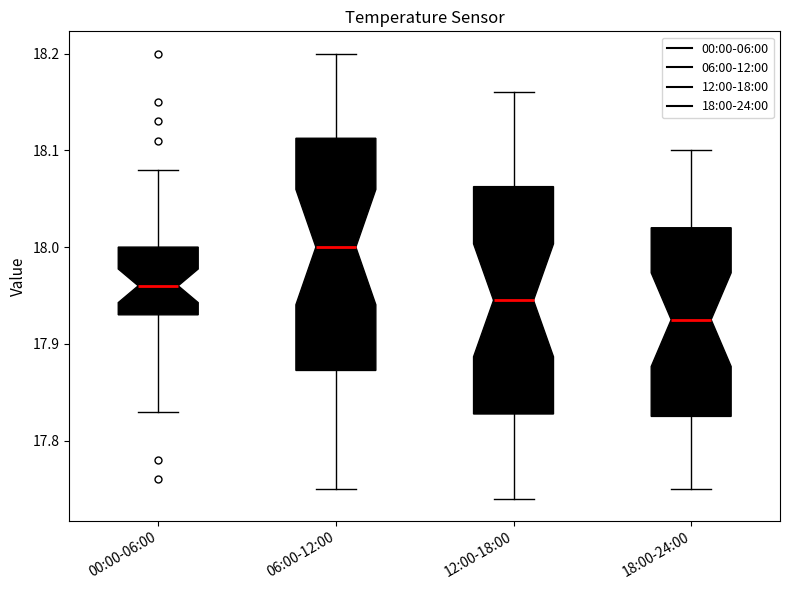

Reading left to right, read every box against the y-axis: the position of its median line, the range the box covers, and the ends of its whiskers. The values are not printed on the chart, so give them approximately, as read against the axis.

00:00-06:00: median 17.96, box 17.93 to 18.00, whiskers 17.83 to 18.08
06:00-12:00: median 18.00, box 17.87 to 18.11, whiskers 17.75 to 18.20
12:00-18:00: median 17.95, box 17.83 to 18.06, whiskers 17.74 to 18.16
18:00-24:00: median 17.93, box 17.83 to 18.02, whiskers 17.75 to 18.10